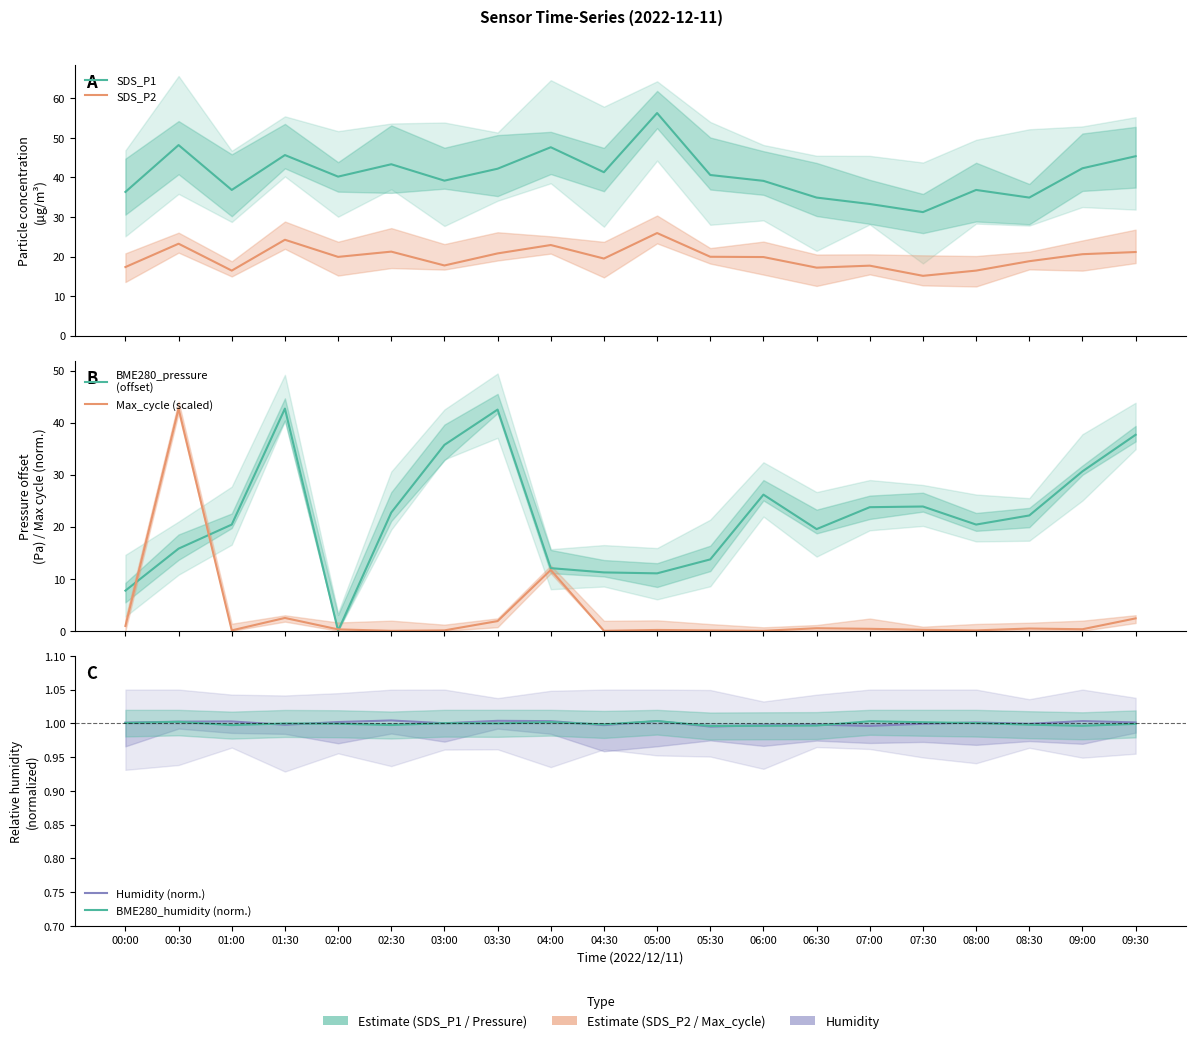

What is the greatest value displayed?

56.3